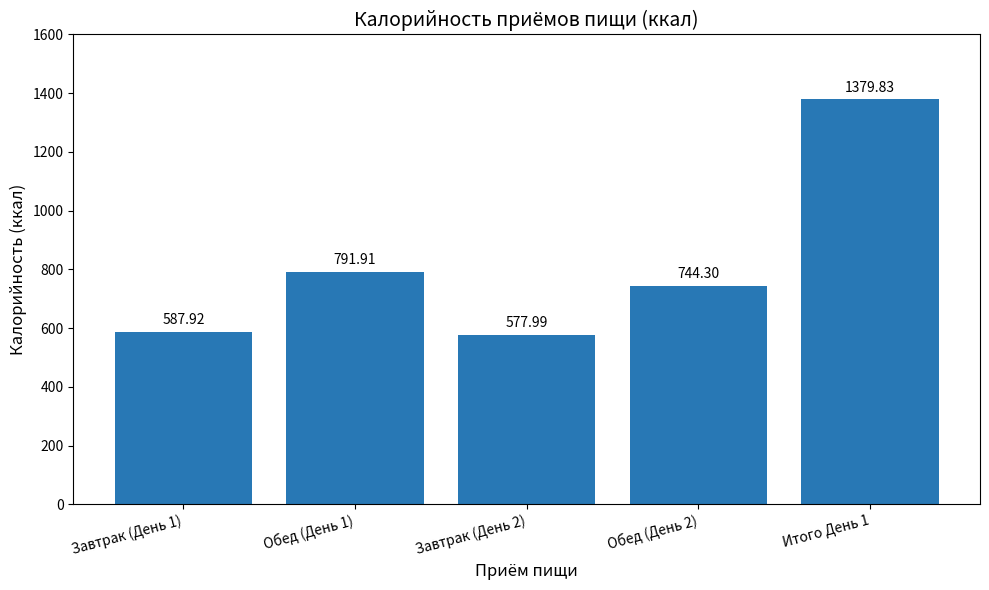

Which category has the lowest value across all series?

Завтрак (День 2)